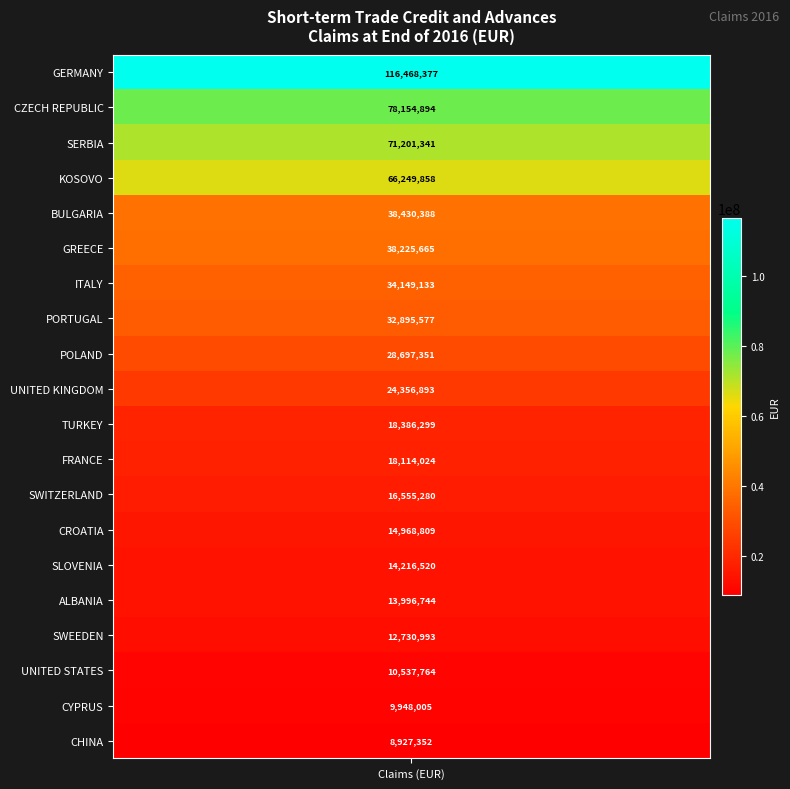

Is it true that the value at 4 is 23728094.1?

False